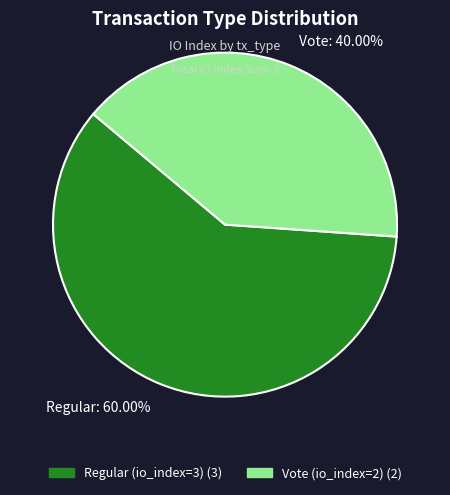

Which has a higher value, Vote: 40.00% or Regular: 60.00%?

Regular: 60.00%